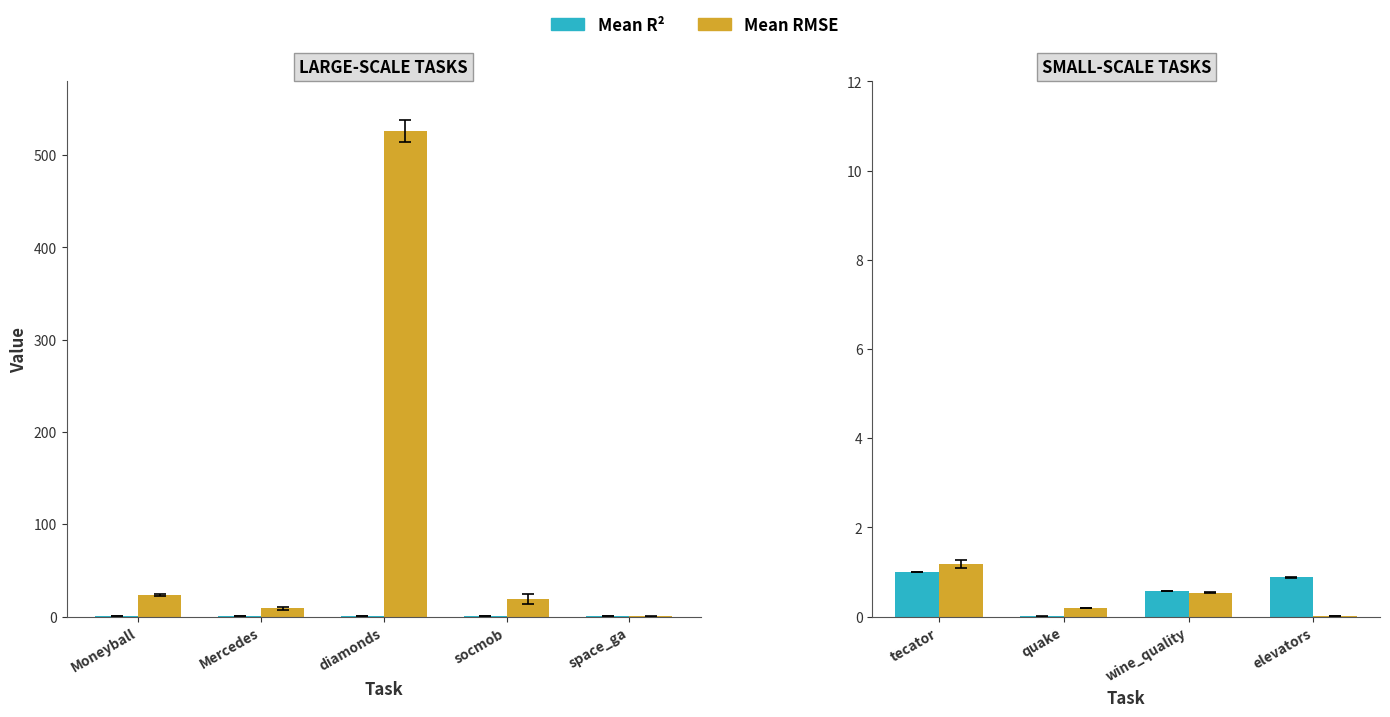

What position from the left is wine_quality?

3